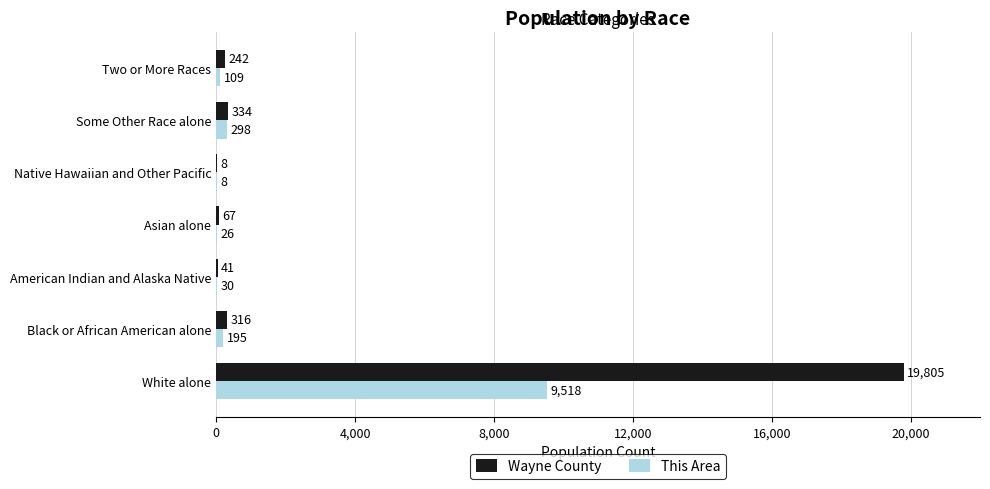

At which label does Wayne County reach its peak?

White alone